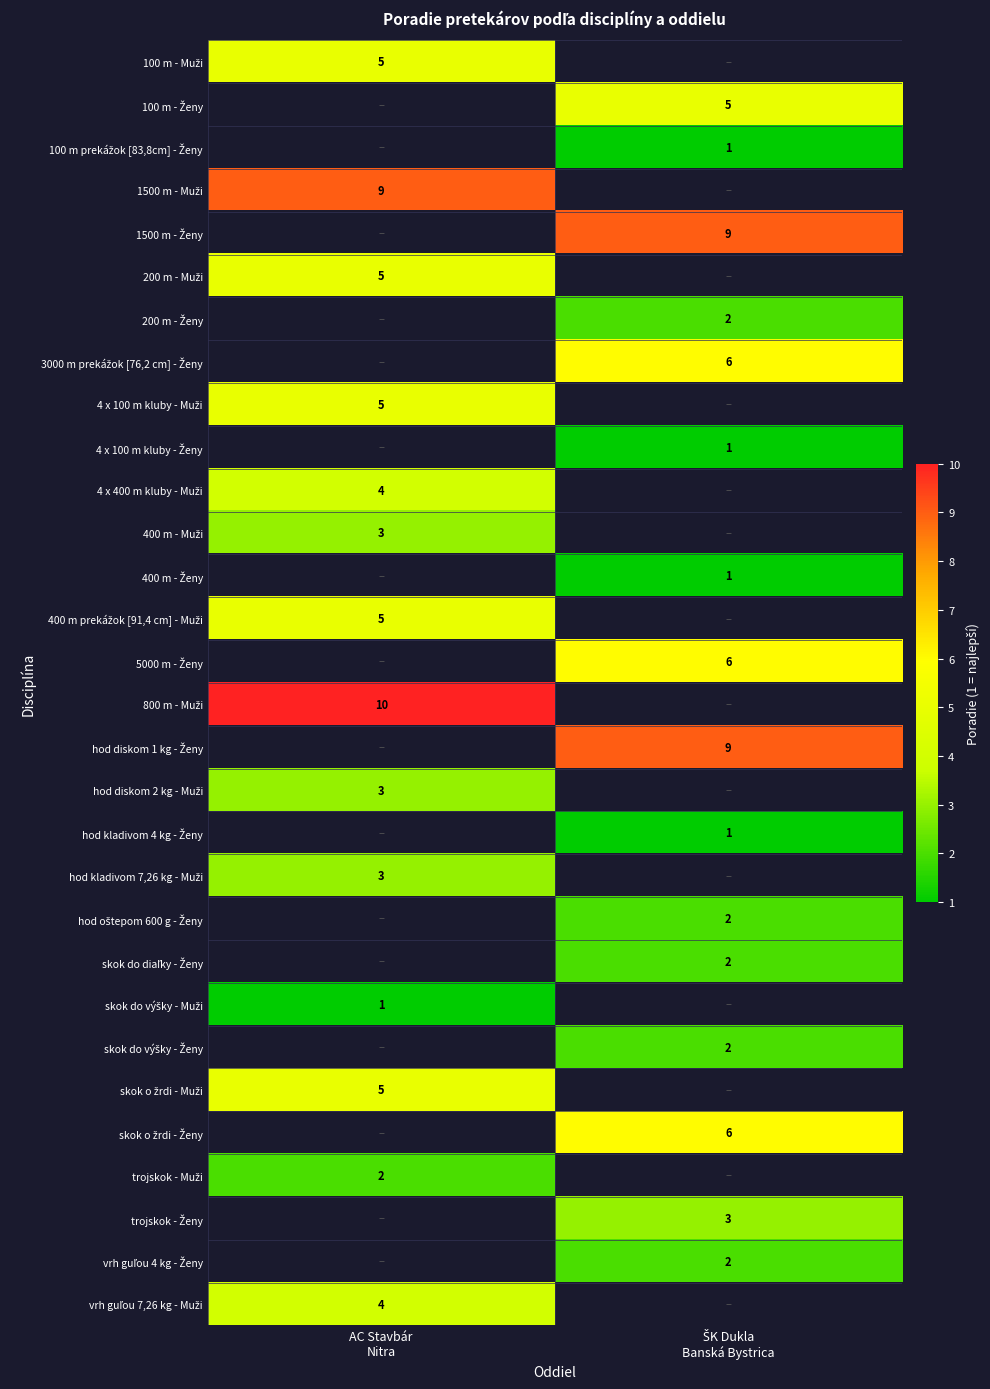

The value of vrh guľou 4 kg - Ženy at ŠK Dukla Banská Bystrica is 2.0. True or false?

True